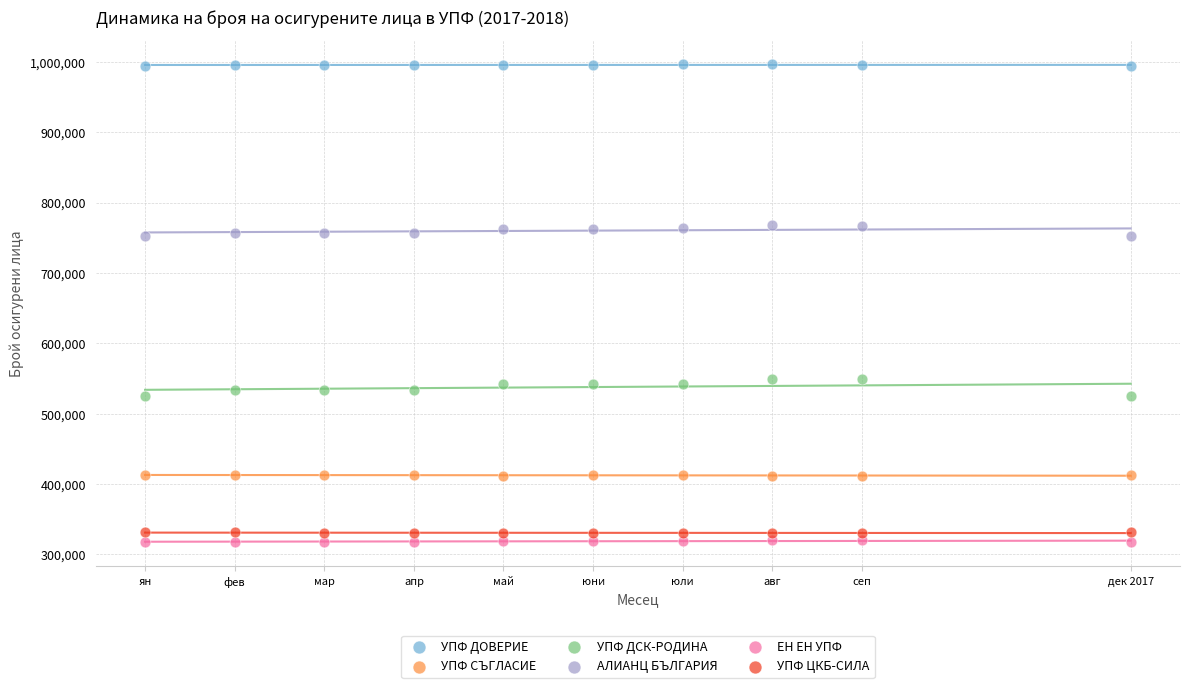

What are all the series names shown in the legend?

УПФ ДОВЕРИЕ, УПФ СЪГЛАСИЕ, УПФ ДСК-РОДИНА, АЛИАНЦ БЪЛГАРИЯ, ЕН ЕН УПФ, УПФ ЦКБ-СИЛА